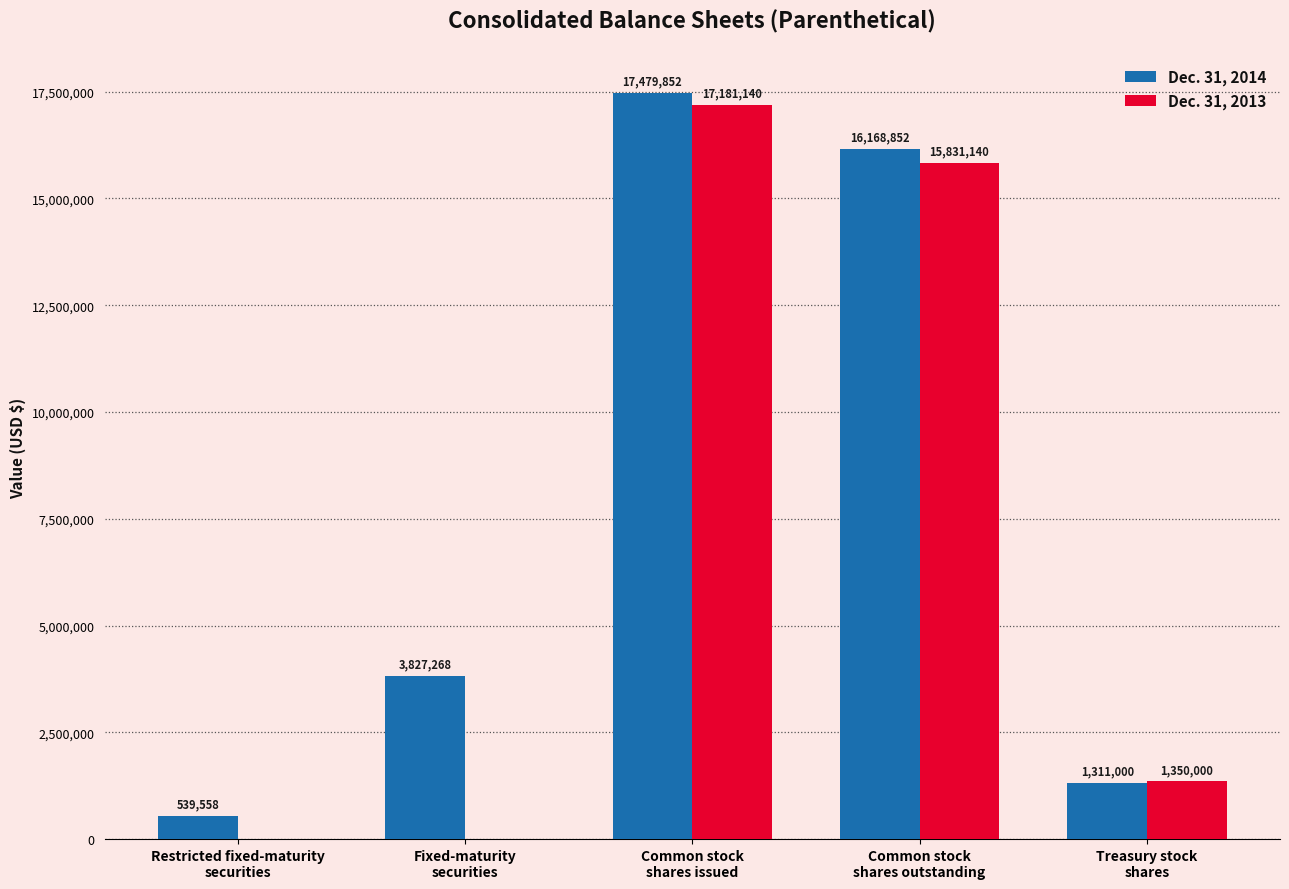

What is the spread (max minus min) of values at Restricted fixed-maturity
securities?

539558